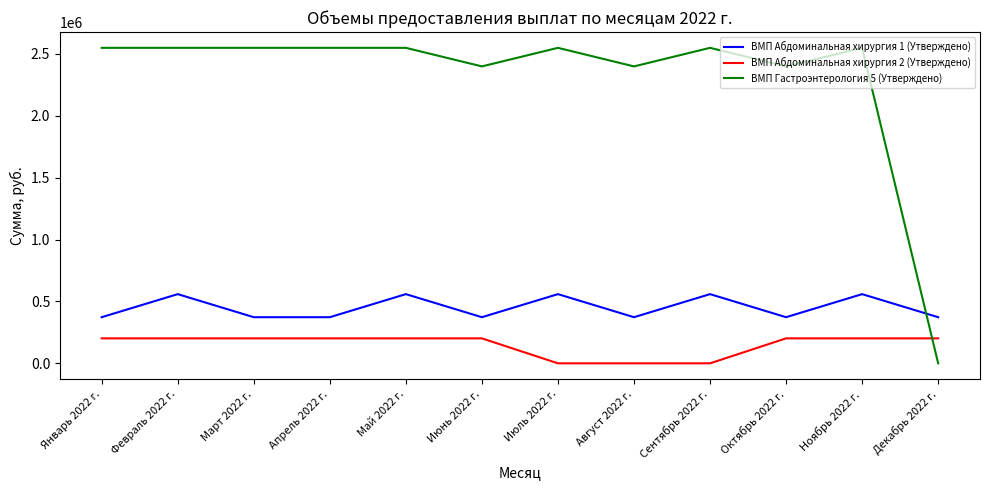

List the series in order of their peak value, highest first.

ВМП Гастроэнтерология 5 (Утверждено), ВМП Абдоминальная хирургия 1 (Утверждено), ВМП Абдоминальная хирургия 2 (Утверждено)